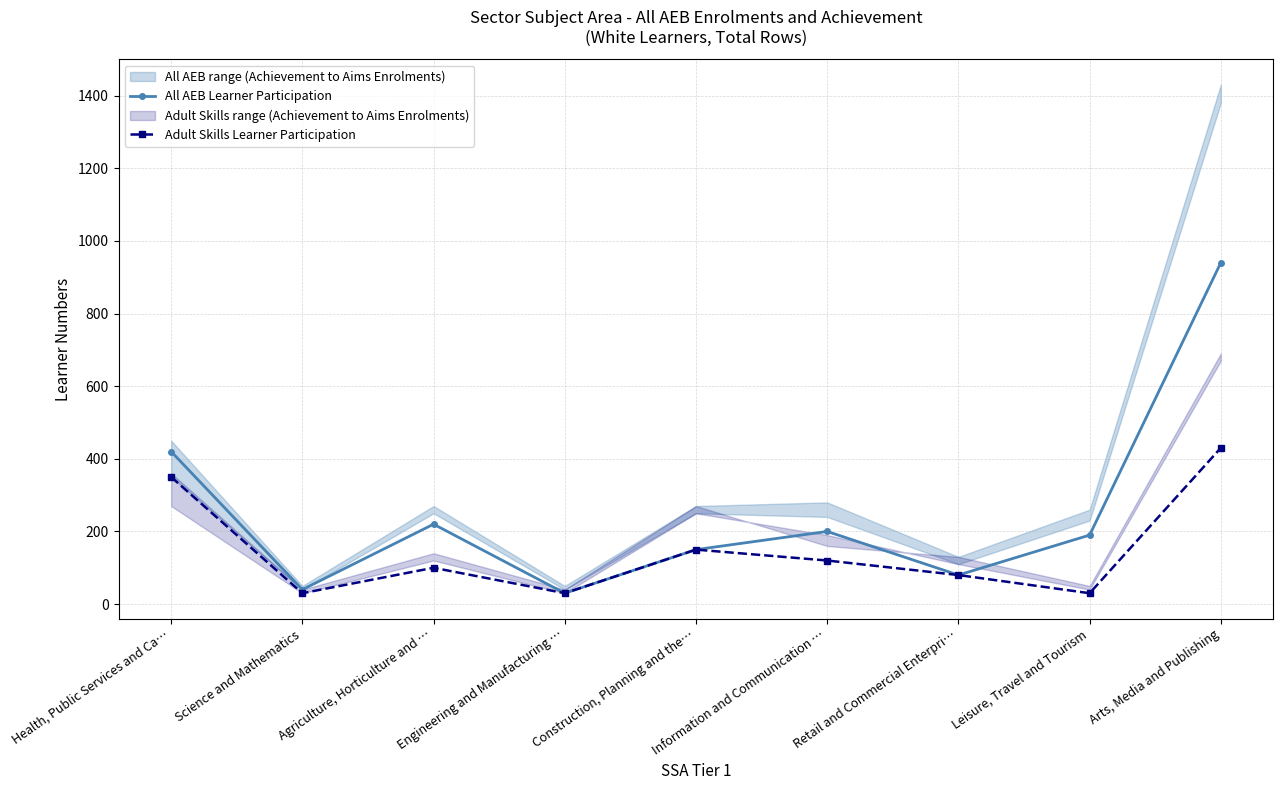

Reading right to left, extract all data points from this chart.

All AEB Learner Participation: 940	190	80	200	150	30	220	40	420
Adult Skills Learner Participation: 430	30	80	120	150	30	100	30	350